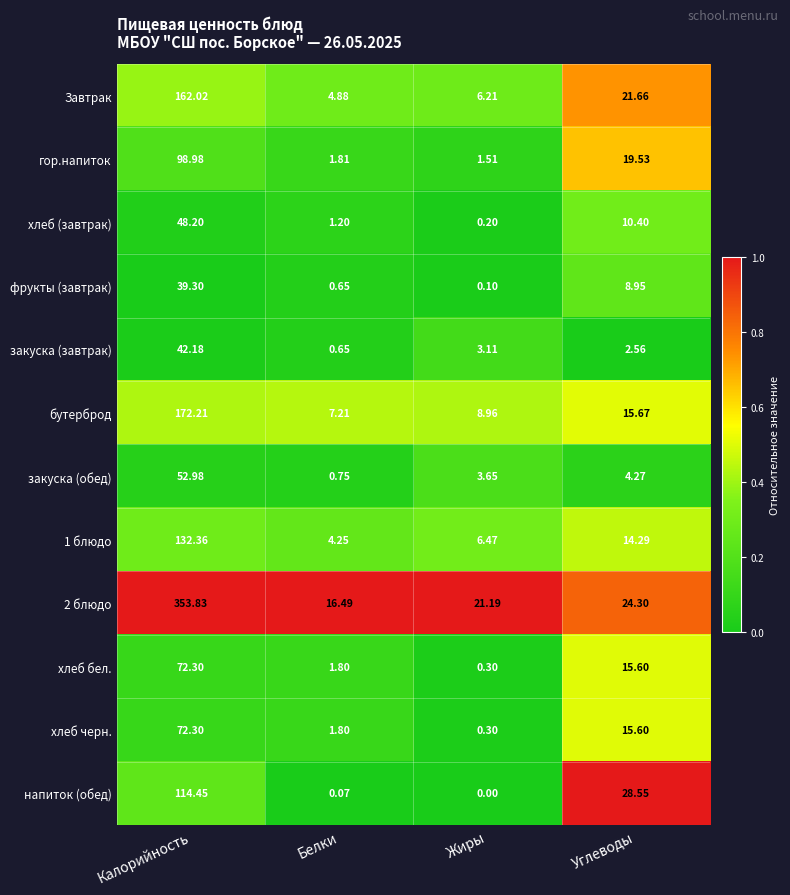

At which label does напиток (обед) first exceed 28?

Калорийность